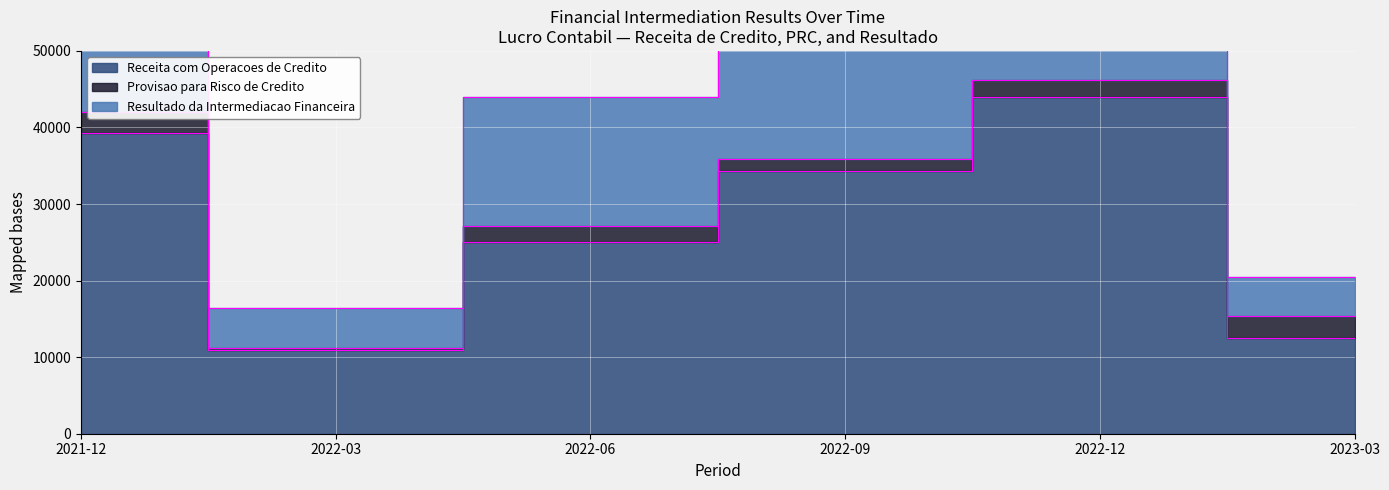

Where does the Receita com Operacoes de Credito series first go above 34273?

2021-12